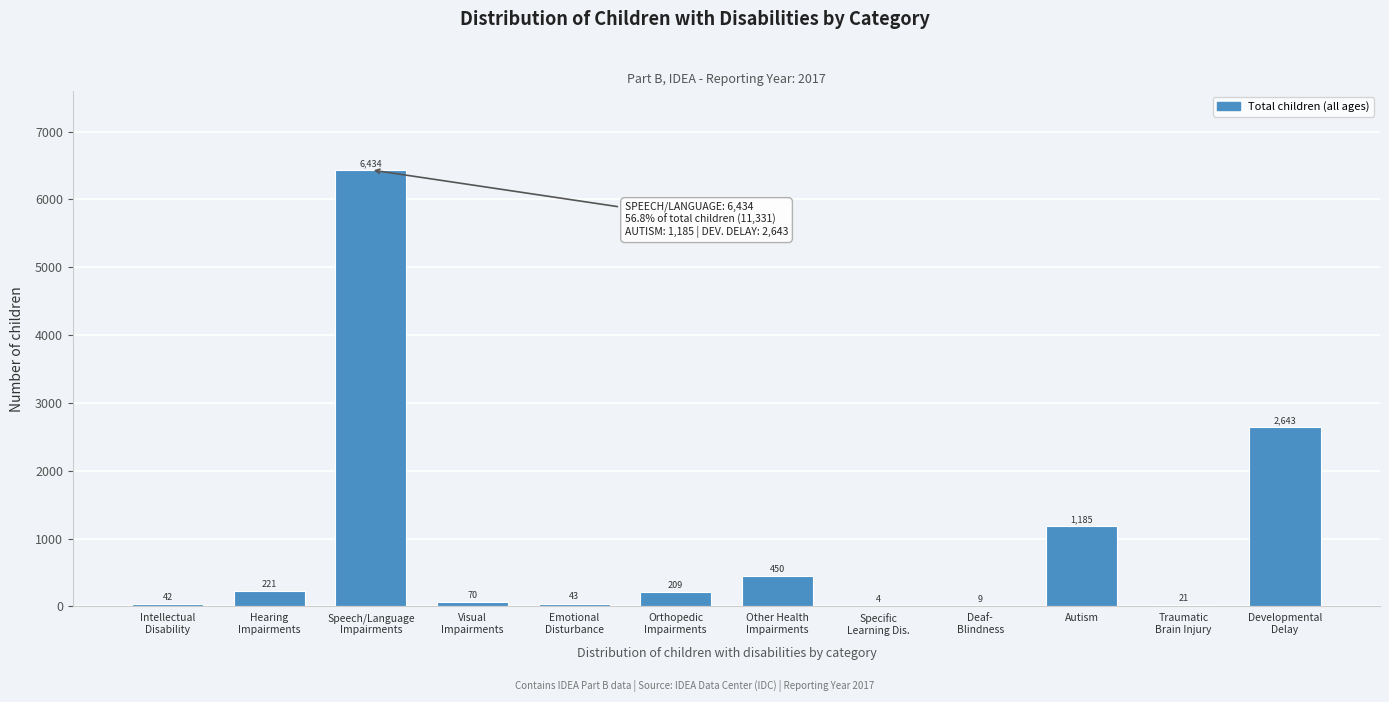

What is the maximum value shown in the chart?

6434